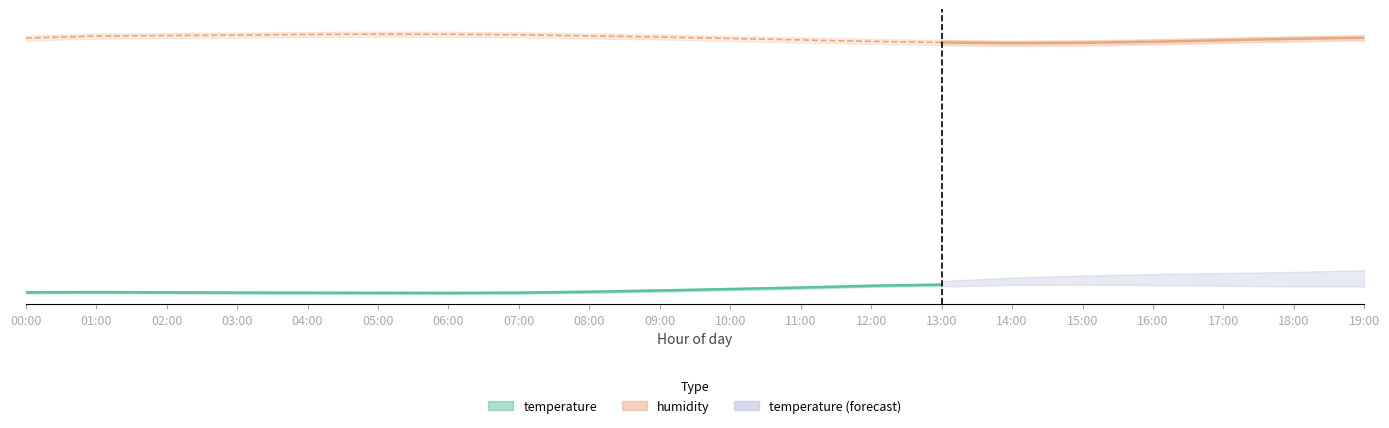

Reading left to right, what are all the values shown in this chart?

temperature: 00:00=17.3	01:00=17.4	02:00=17.3	03:00=17.2	04:00=17.2	05:00=17.1	06:00=17.1	07:00=17.2	08:00=17.4	09:00=17.8	10:00=18.2	11:00=18.6	12:00=19.1	13:00=19.4	14:00=19.6	15:00=19.3	16:00=18.9	17:00=18.4	18:00=17.9	19:00=17.6
temperature_upper: 00:00=17.6	01:00=17.6	02:00=17.6	03:00=17.5	04:00=17.5	05:00=17.4	06:00=17.4	07:00=17.5	08:00=17.8	09:00=18.1	10:00=18.5	11:00=18.9	12:00=19.4	13:00=19.7	14:00=19.9	15:00=19.6	16:00=19.2	17:00=18.7	18:00=18.2	19:00=17.9
temperature_lower: 00:00=17.0	01:00=17.1	02:00=17.0	03:00=16.9	04:00=16.9	05:00=16.9	06:00=16.8	07:00=16.9	08:00=17.1	09:00=17.5	10:00=17.9	11:00=18.3	12:00=18.8	13:00=19.1	14:00=19.2	15:00=19.0	16:00=18.6	17:00=18.1	18:00=17.6	19:00=17.3
humidity: 00:00=87.1	01:00=87.7	02:00=87.8	03:00=87.9	04:00=88.1	05:00=88.2	06:00=88.2	07:00=88.0	08:00=87.7	09:00=87.4	10:00=87.0	11:00=86.6	12:00=86.2	13:00=85.9	14:00=85.7	15:00=85.8	16:00=86.1	17:00=86.5	18:00=86.9	19:00=87.2
humidity_upper: 00:00=87.8	01:00=88.3	02:00=88.5	03:00=88.6	04:00=88.8	05:00=88.9	06:00=88.8	07:00=88.7	08:00=88.4	09:00=88.1	10:00=87.7	11:00=87.3	12:00=86.9	13:00=86.6	14:00=86.4	15:00=86.5	16:00=86.8	17:00=87.2	18:00=87.6	19:00=87.9
humidity_lower: 00:00=86.4	01:00=87.0	02:00=87.1	03:00=87.2	04:00=87.4	05:00=87.5	06:00=87.5	07:00=87.3	08:00=87.0	09:00=86.7	10:00=86.3	11:00=85.9	12:00=85.5	13:00=85.2	14:00=85.0	15:00=85.1	16:00=85.4	17:00=85.8	18:00=86.2	19:00=86.5